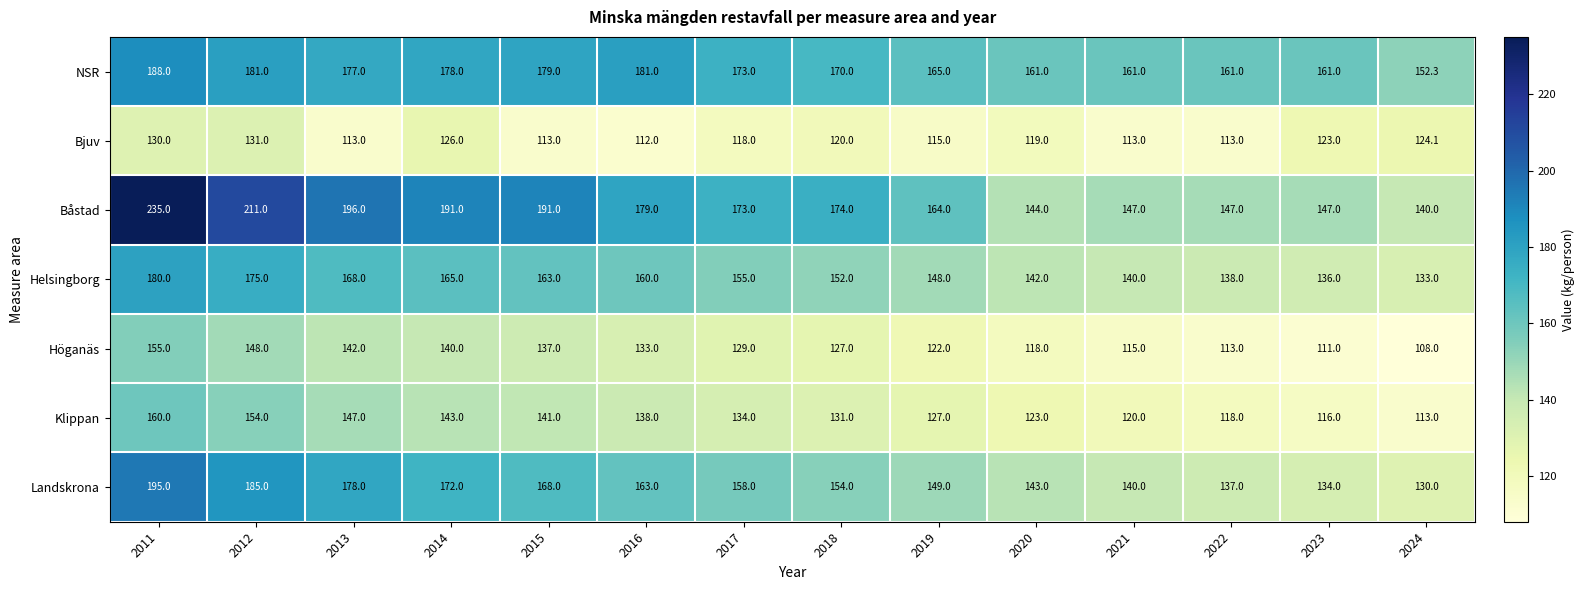

What is the sum of all Bjuv values?

1670.1